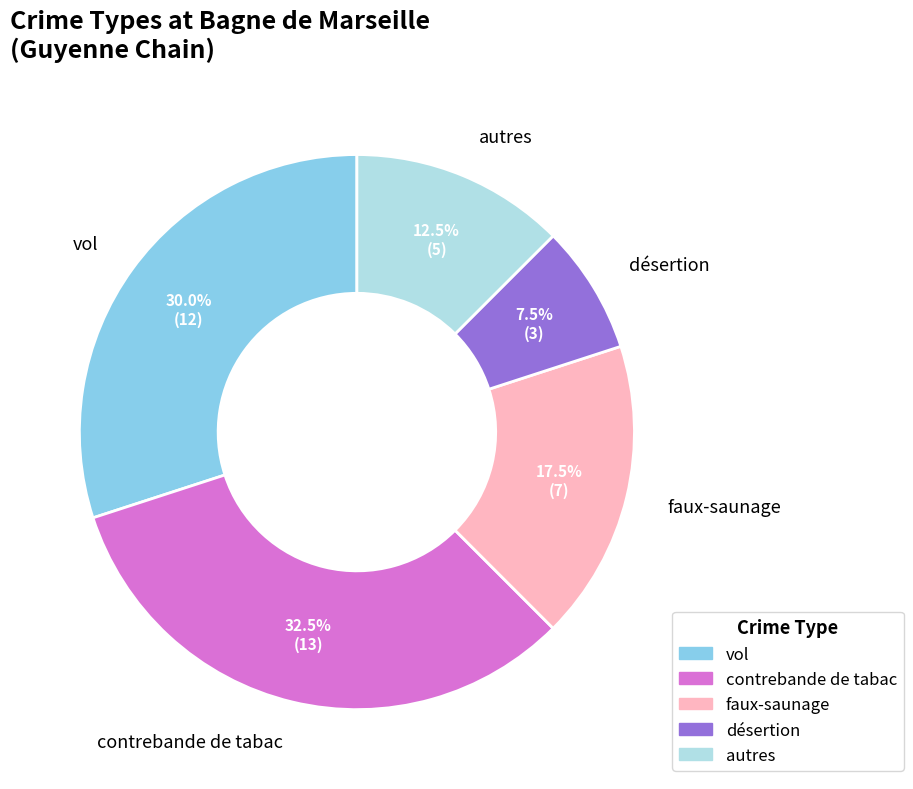

How many slices are in this pie chart?

5